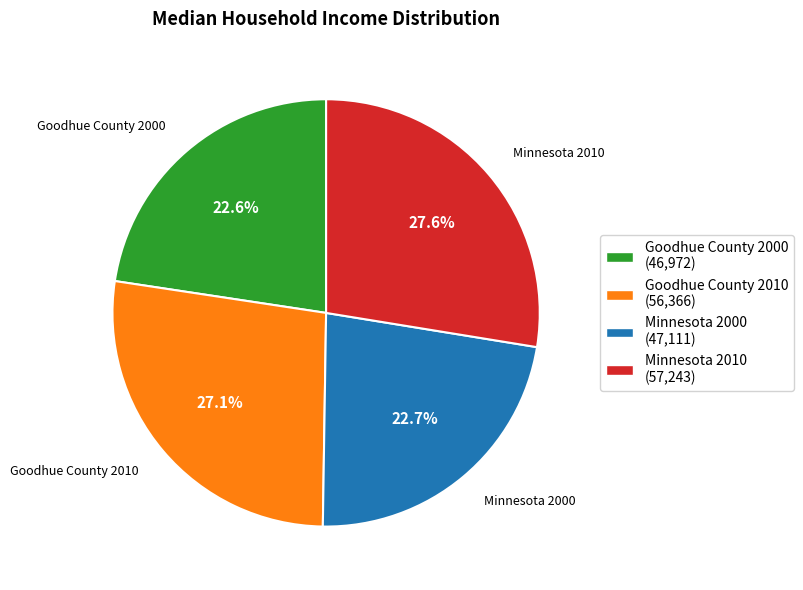

Is there any slice that represents more than half of the pie?

No